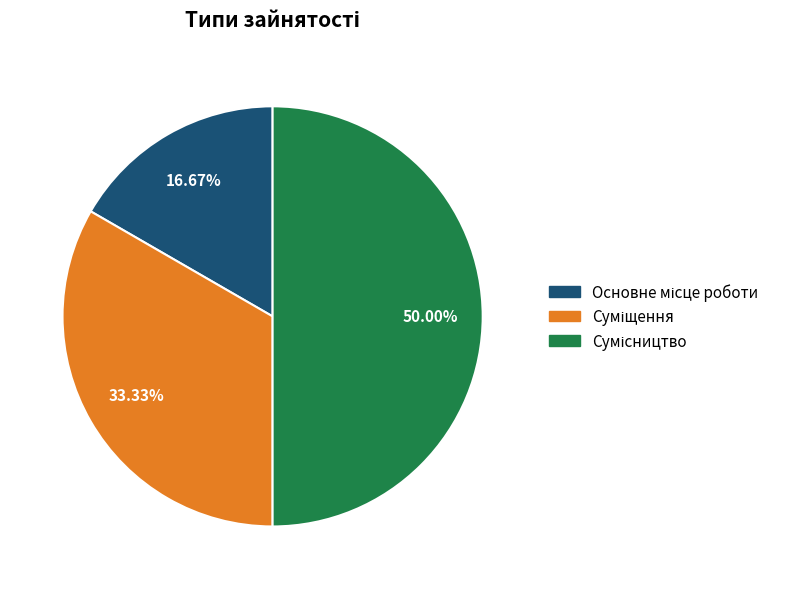

Rank the categories by value from lowest to highest.

Основне місце роботи, Суміщення, Сумісництво